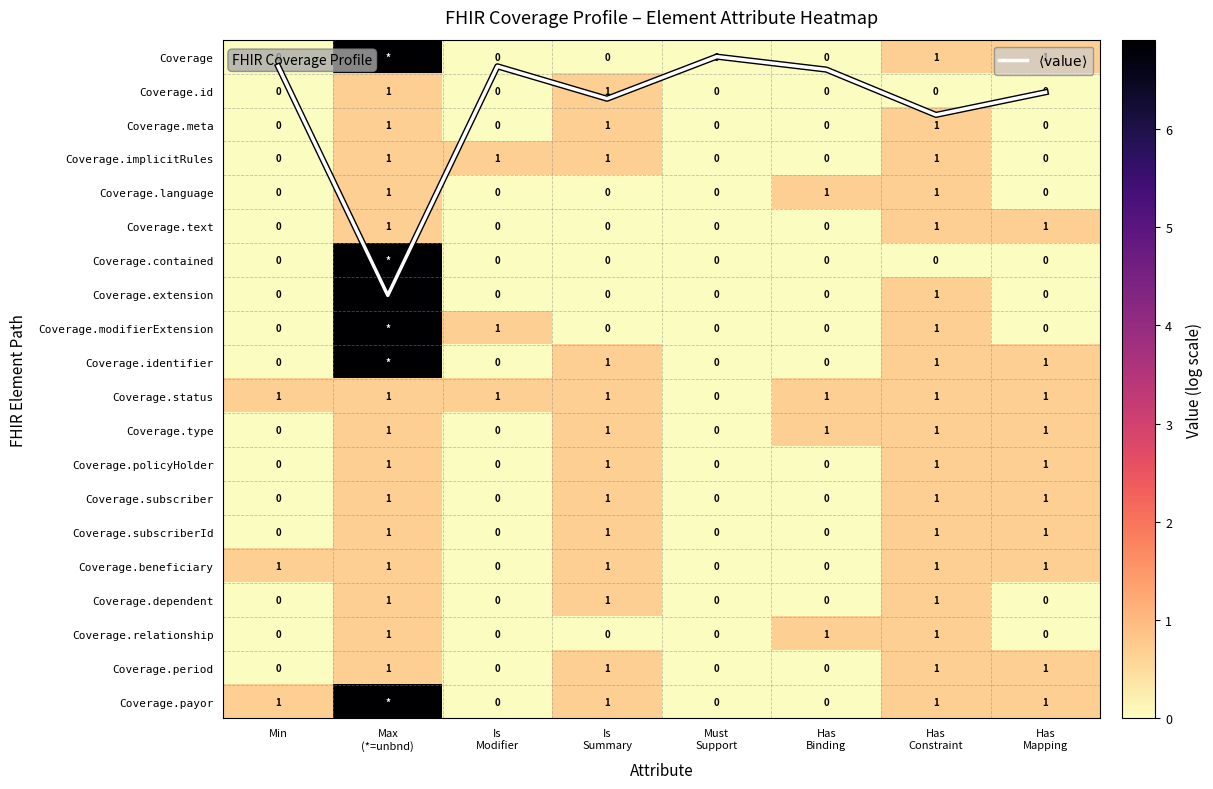

List the labels in order of Coverage.meta value, smallest first.

Min, Is Modifier, Must Support, Has Binding, Has Mapping, Max (*=unbnd), Is Summary, Has Constraint